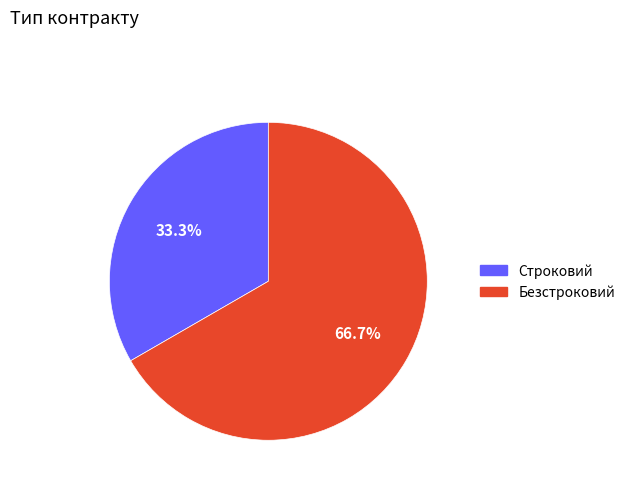

How much of the chart is everything except Строковий?

66.7%